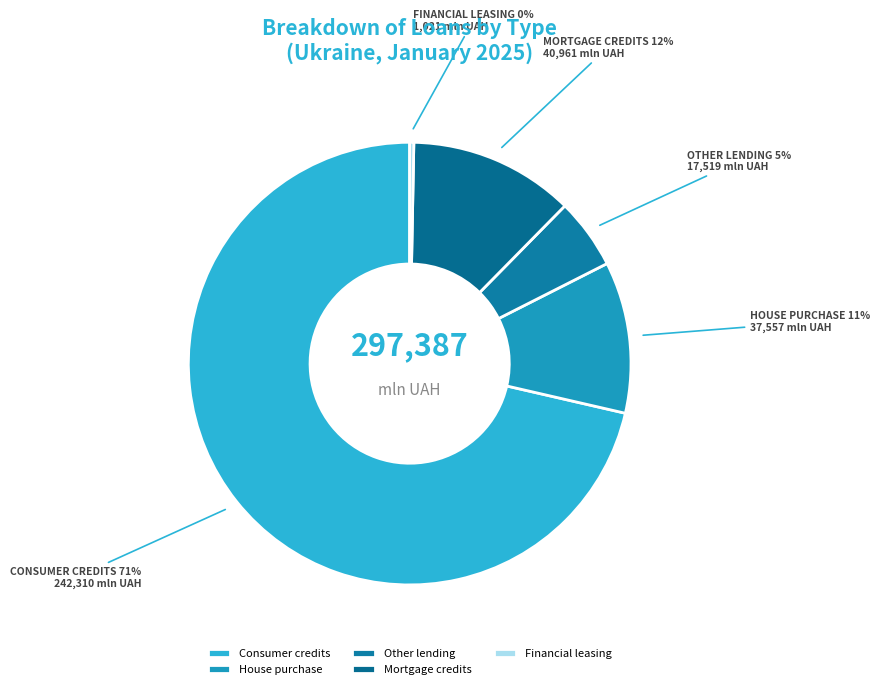

How many segments does this pie chart have?

5